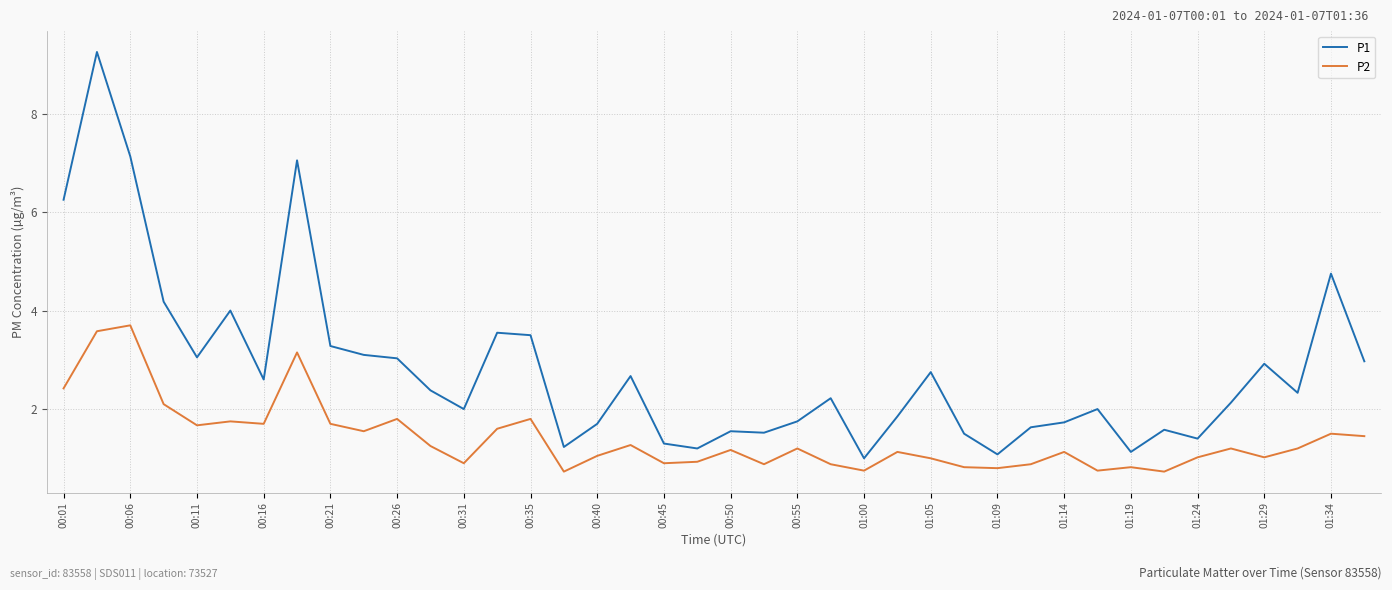

True or false: P1 and P2 intersect in this chart.

False